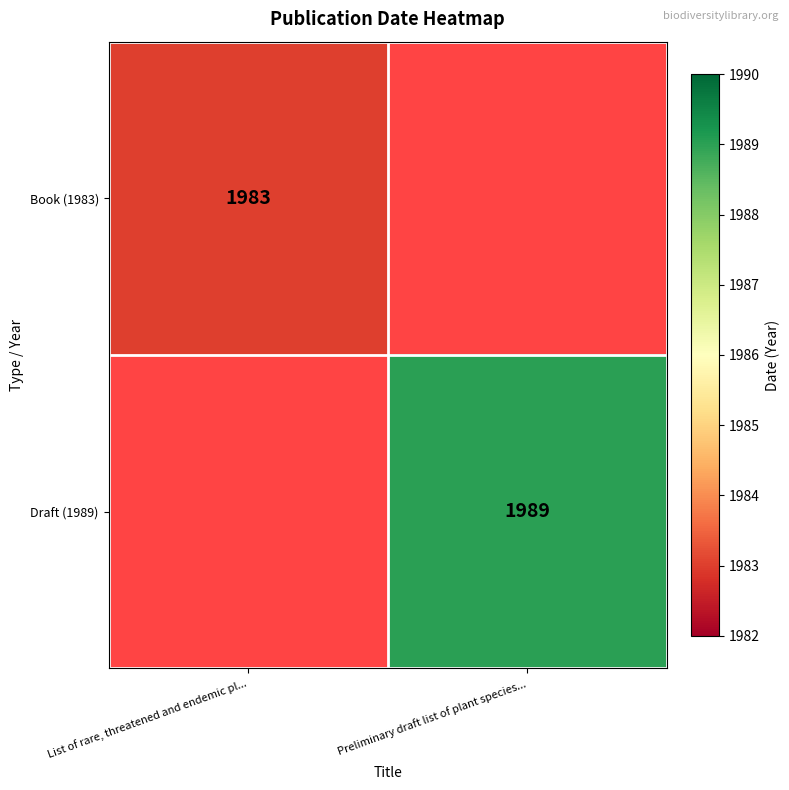

The Book (1983) series shows 1983 at List of rare, threatened and endemic pl.... True or false?

True